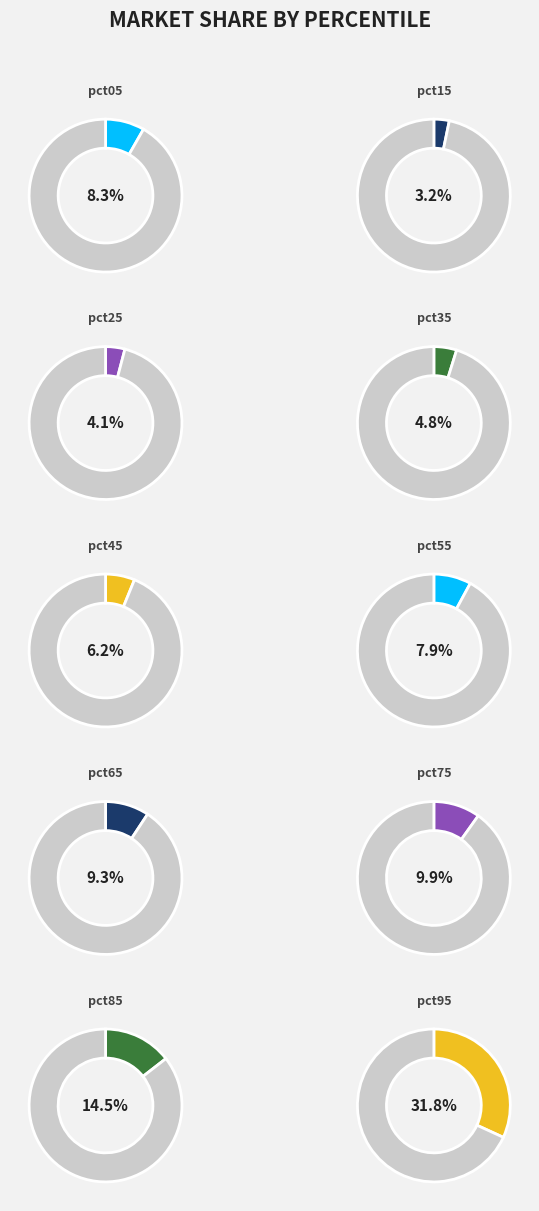

What percentage is the pct85 slice, to the nearest percent?

14%